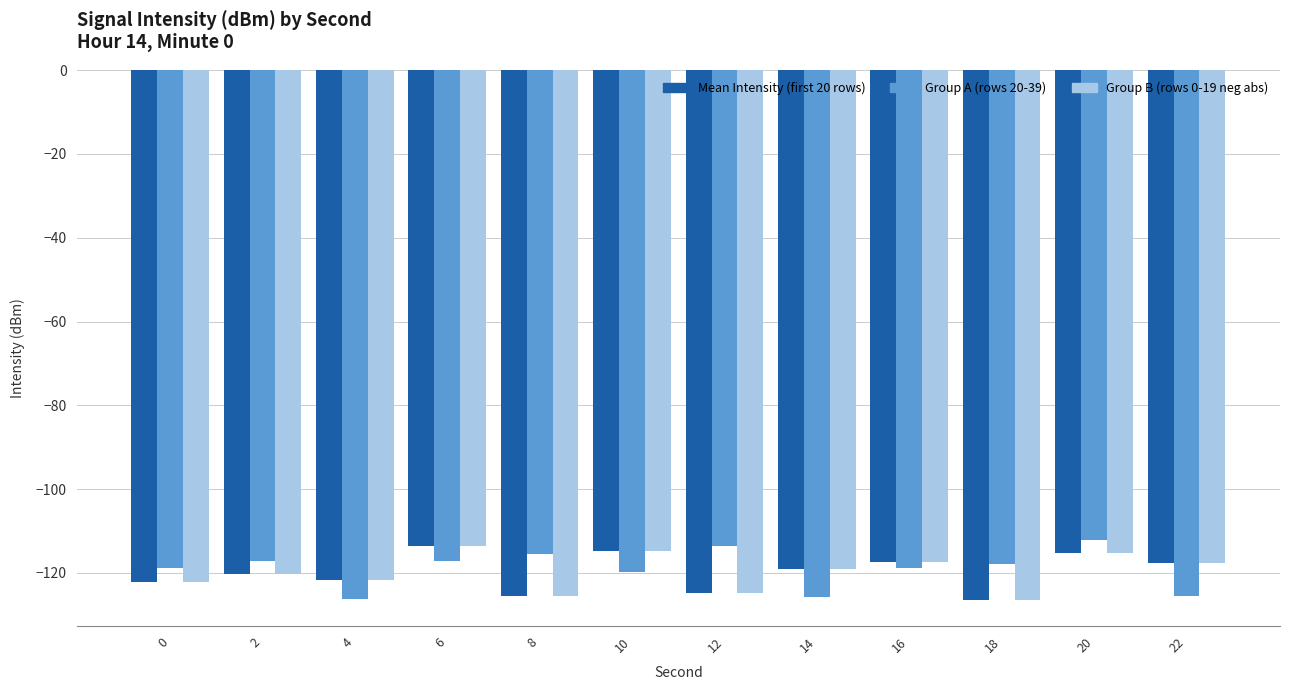

Is it true that Group A (rows 20-39) equals -126.3 at 4?

True